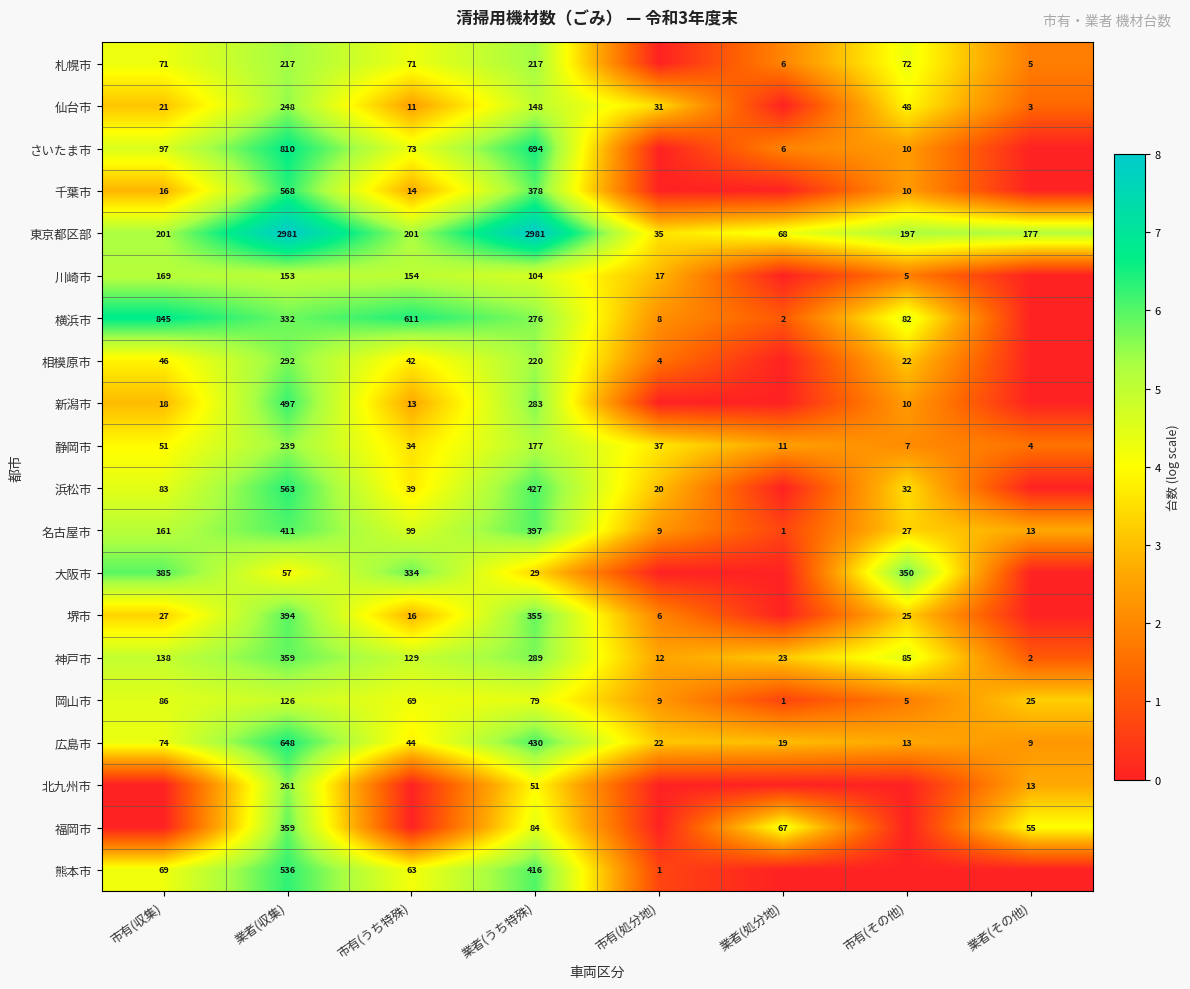

What is the difference between the 仙台市 values at 市有(処分地) and 市有(収集)?

10